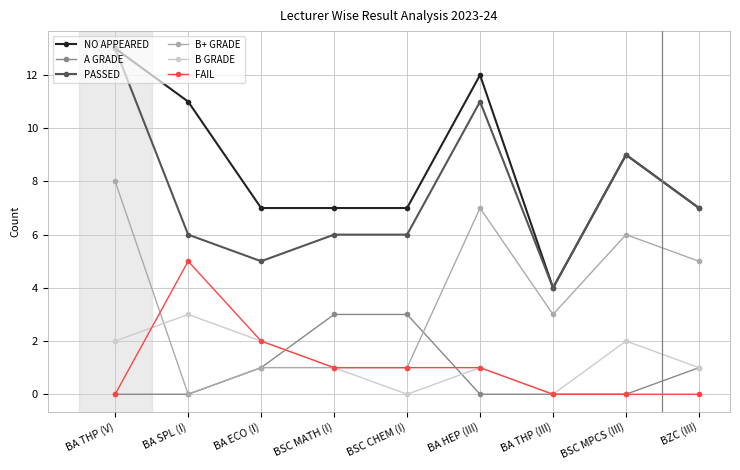

What is the greatest value displayed?

13